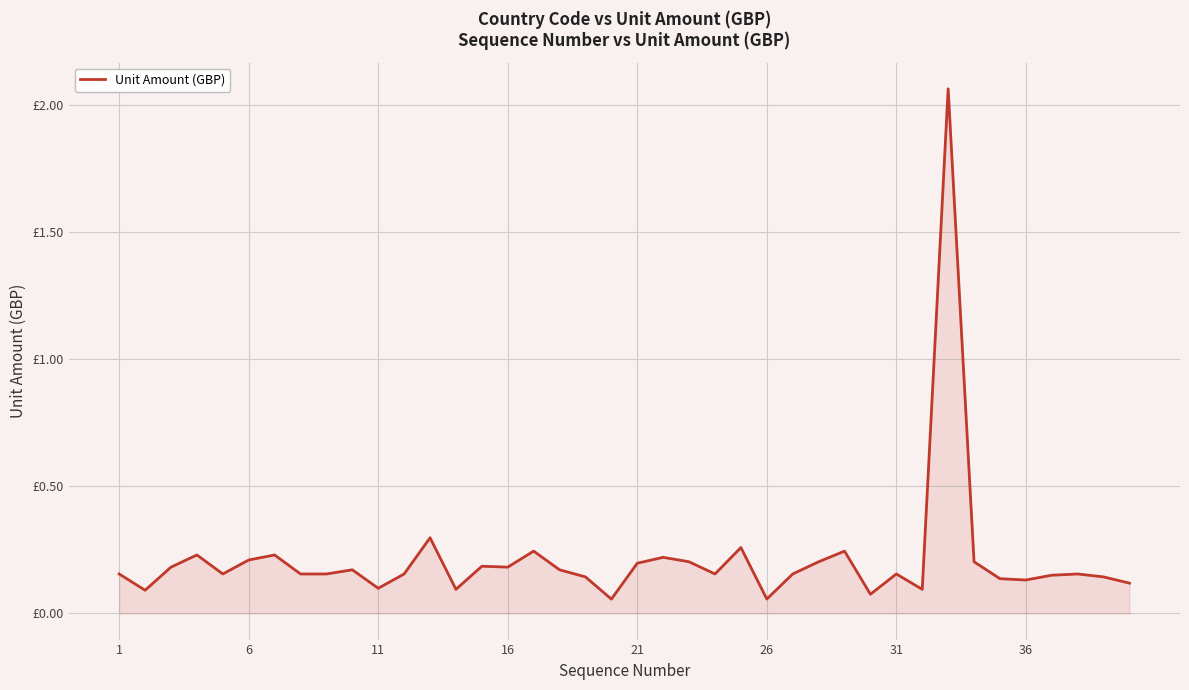

Is this an area chart (filled region under the line)?

Yes